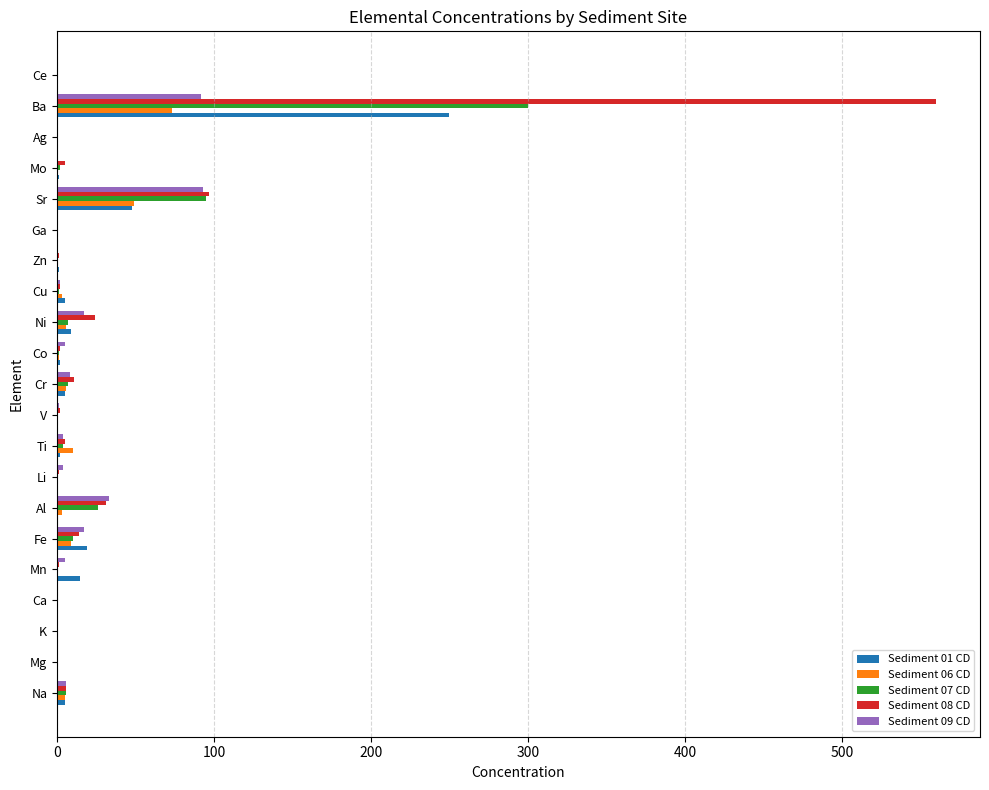

At which category is the sum across all series the highest?

Ba